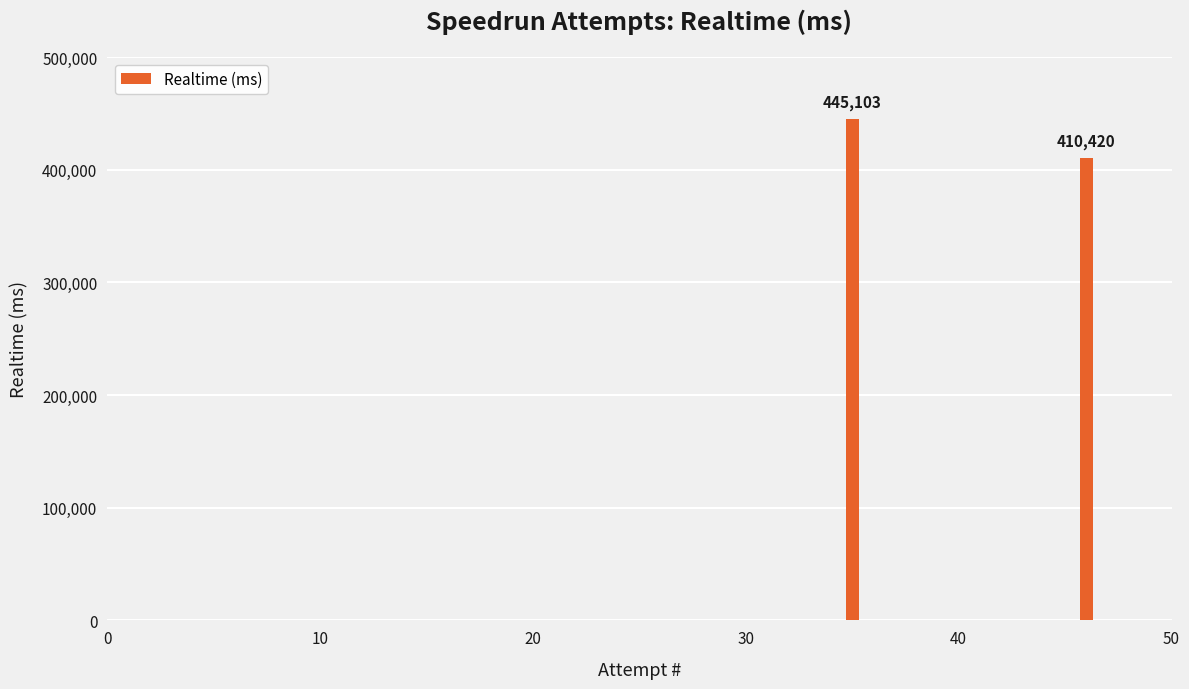

How many data points does each series have?

8